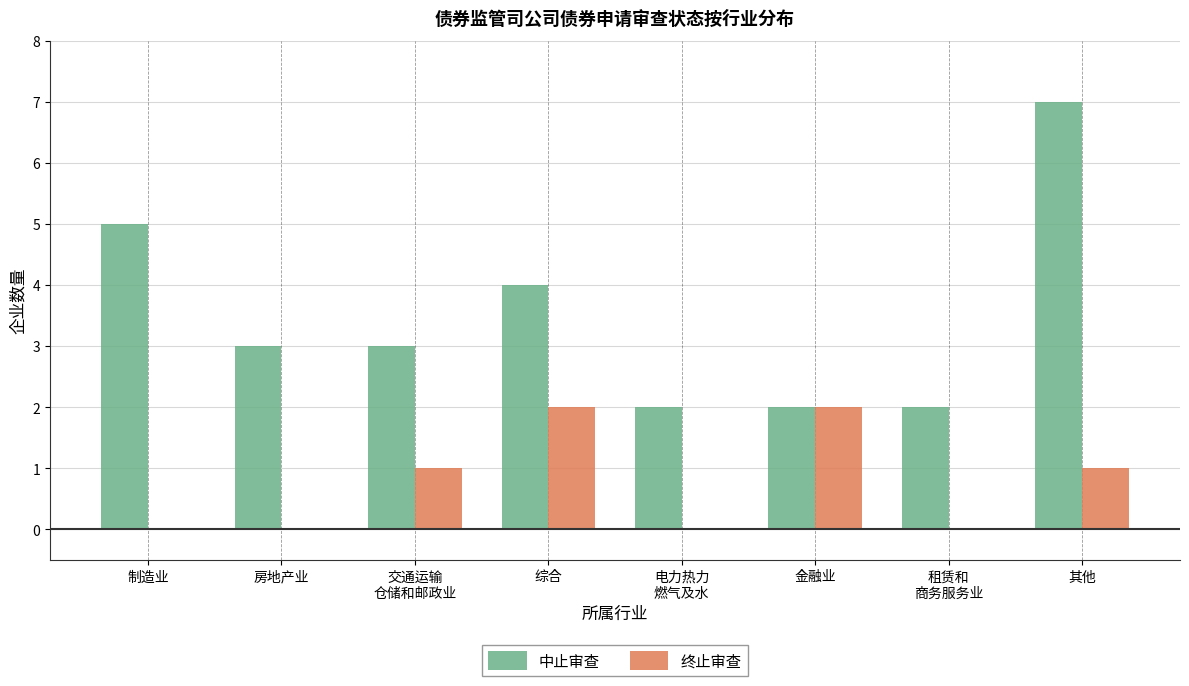

Which category has the highest value across all series?

其他